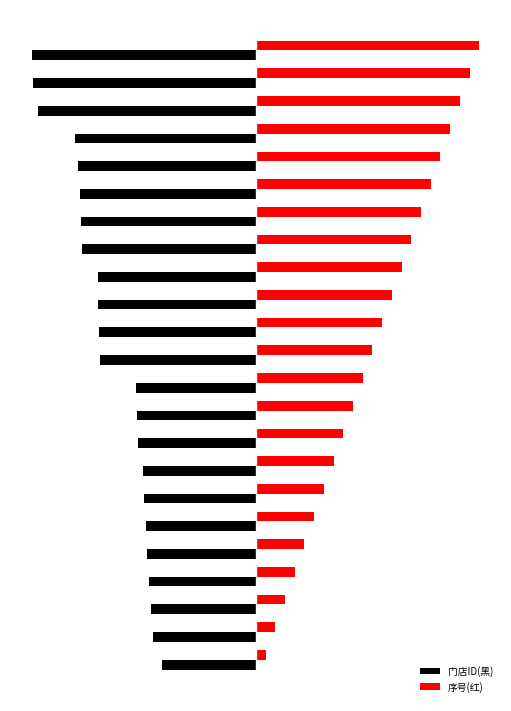

Which series has the widest spread of values?

序号(红)